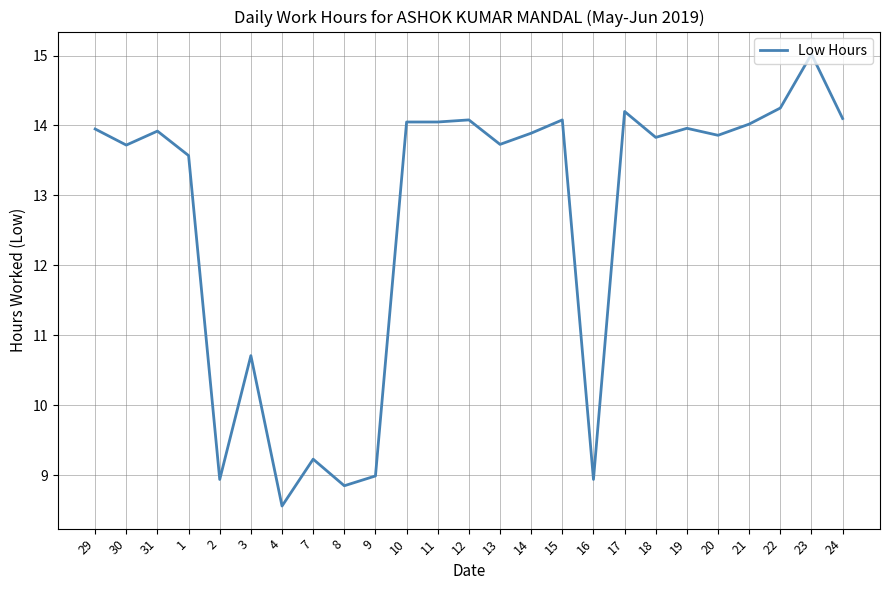

What is the difference between the maximum and minimum values?

6.5